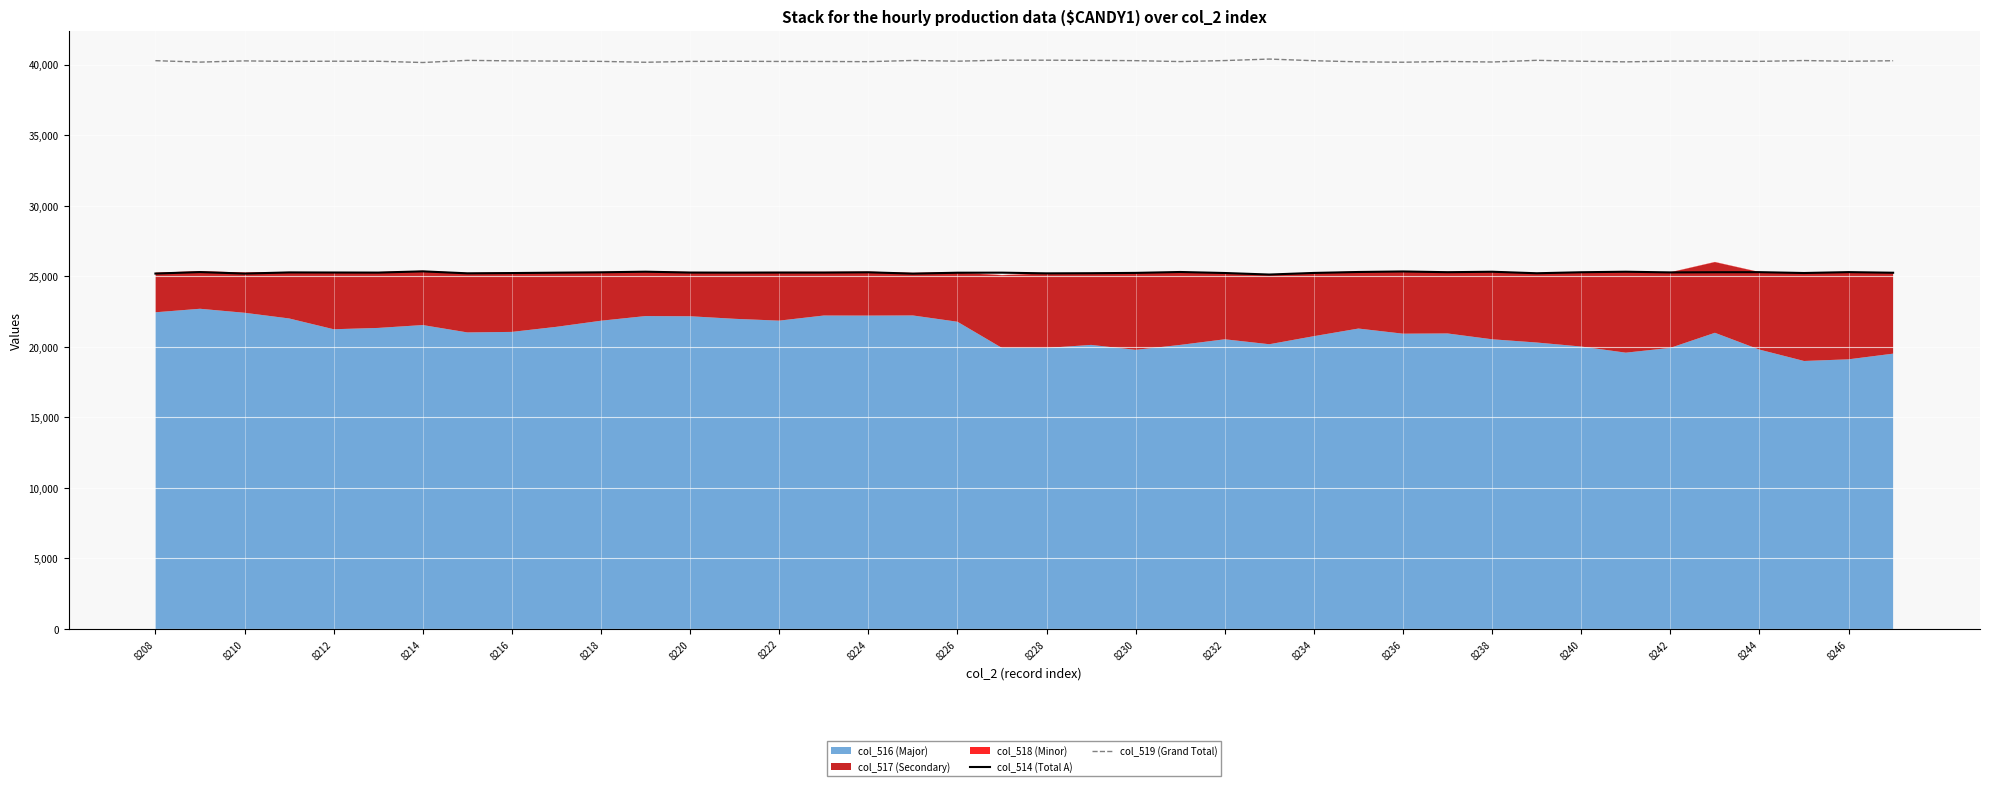

What is the difference between the maximum and minimum values in the col_514 (Total A) series?

226